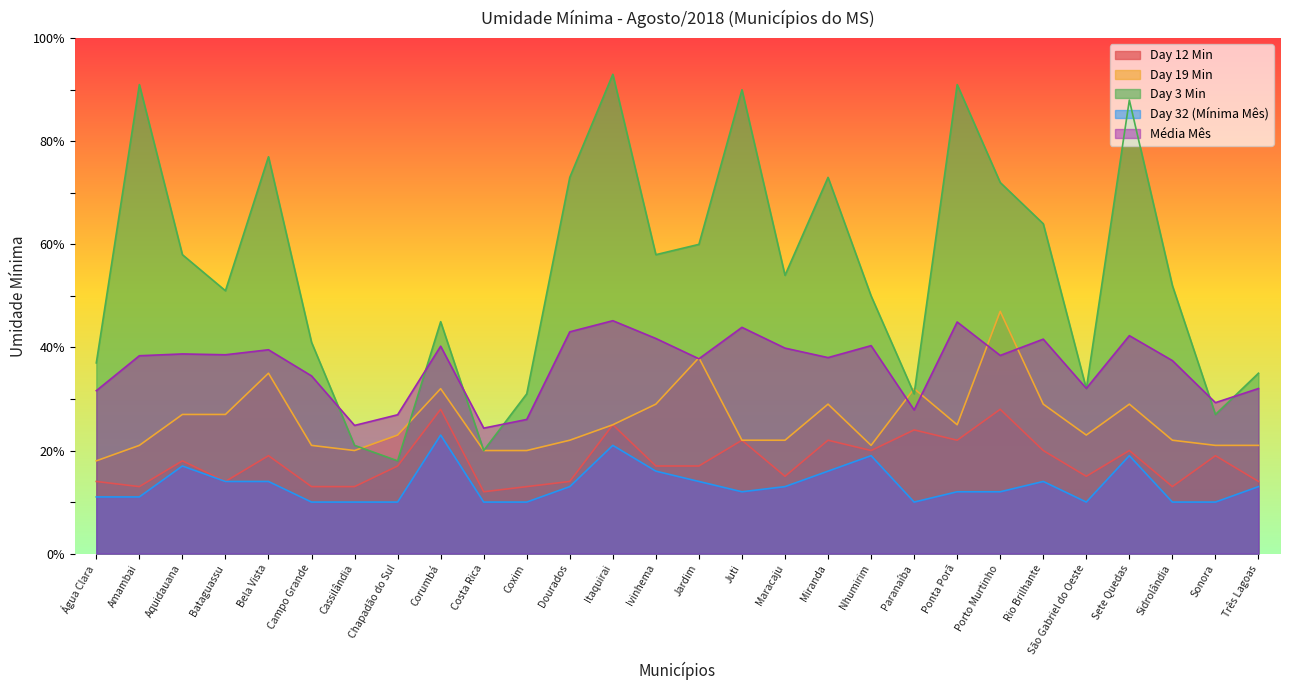

At which category is the sum across all series the highest?

Itaquirai